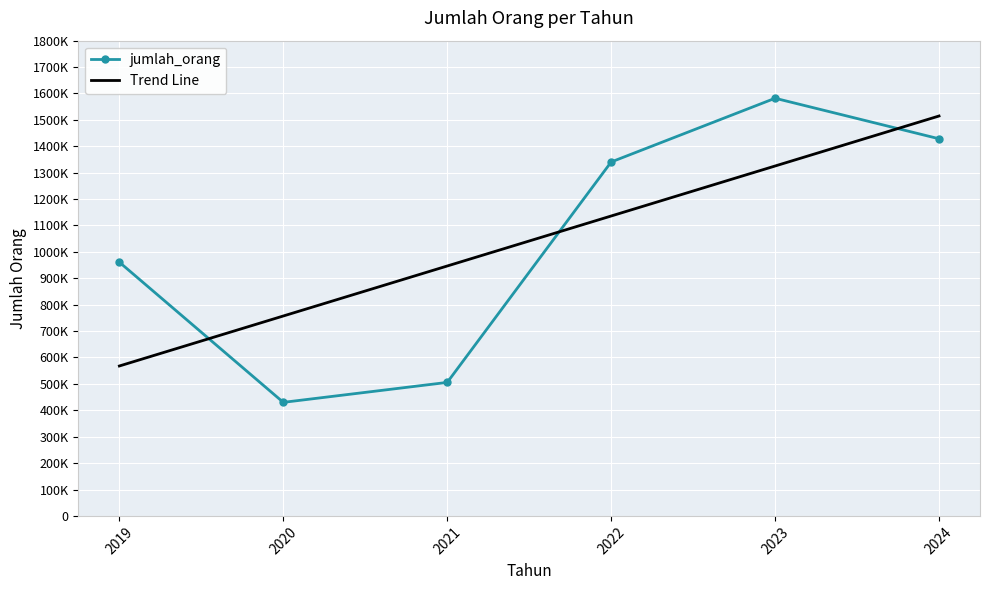

What is the difference between the maximum and minimum values in the Trend Line series?

946835.9